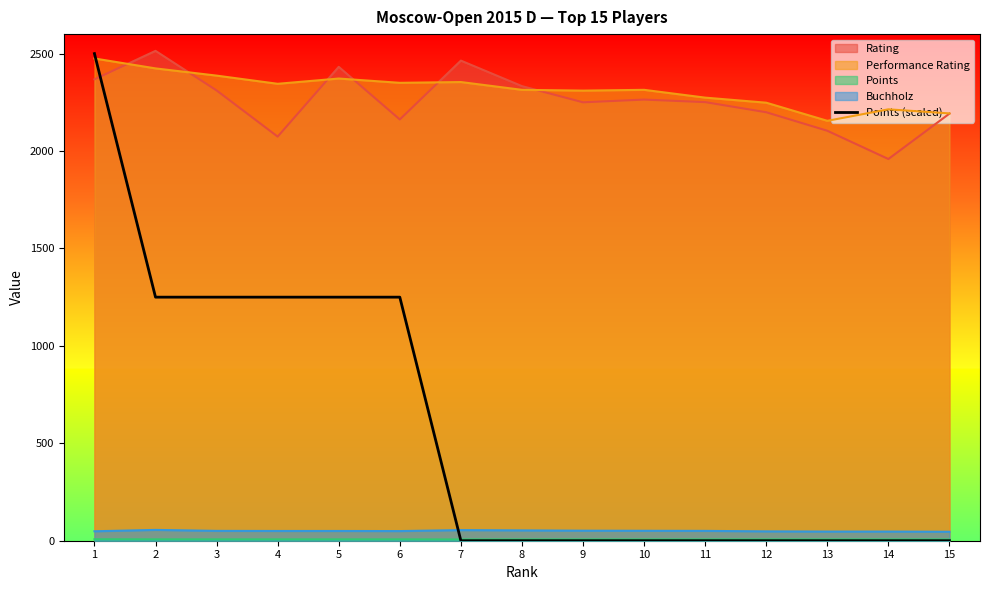

What is the maximum value shown in the chart?

2514.0